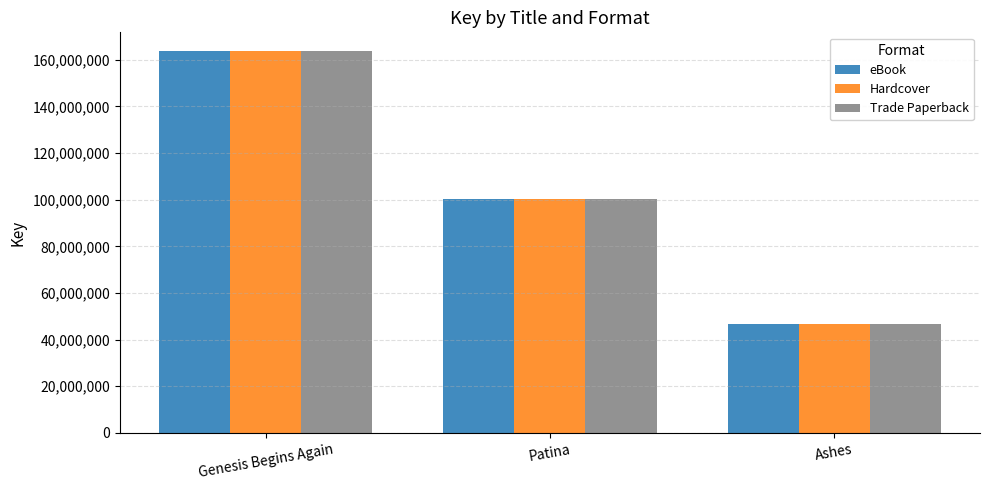

What is the value of the eBook bar at the 3rd from the left?

46517925